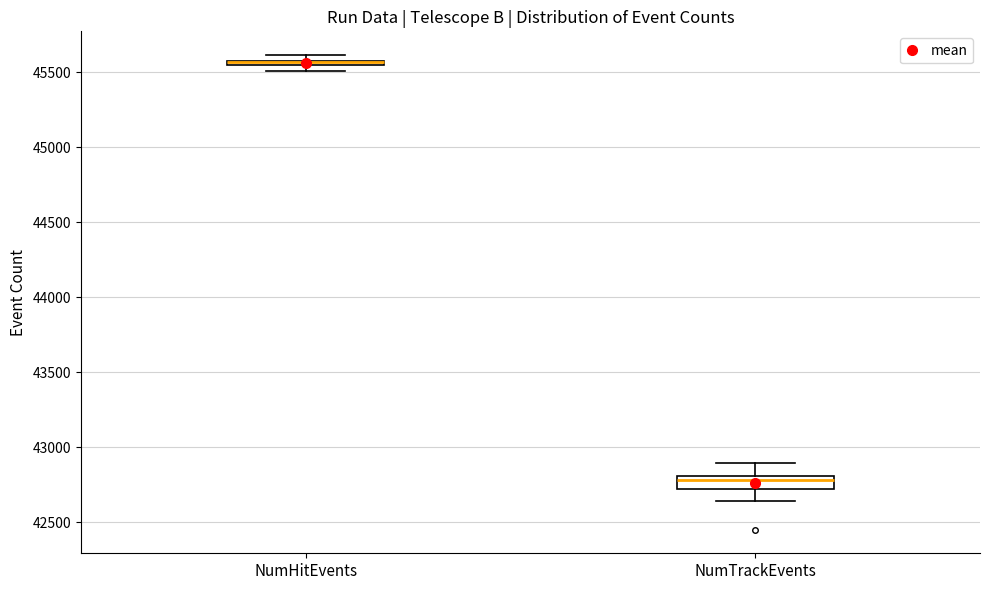

Which box is the tallest, from its lower edge to its upper edge?

NumTrackEvents